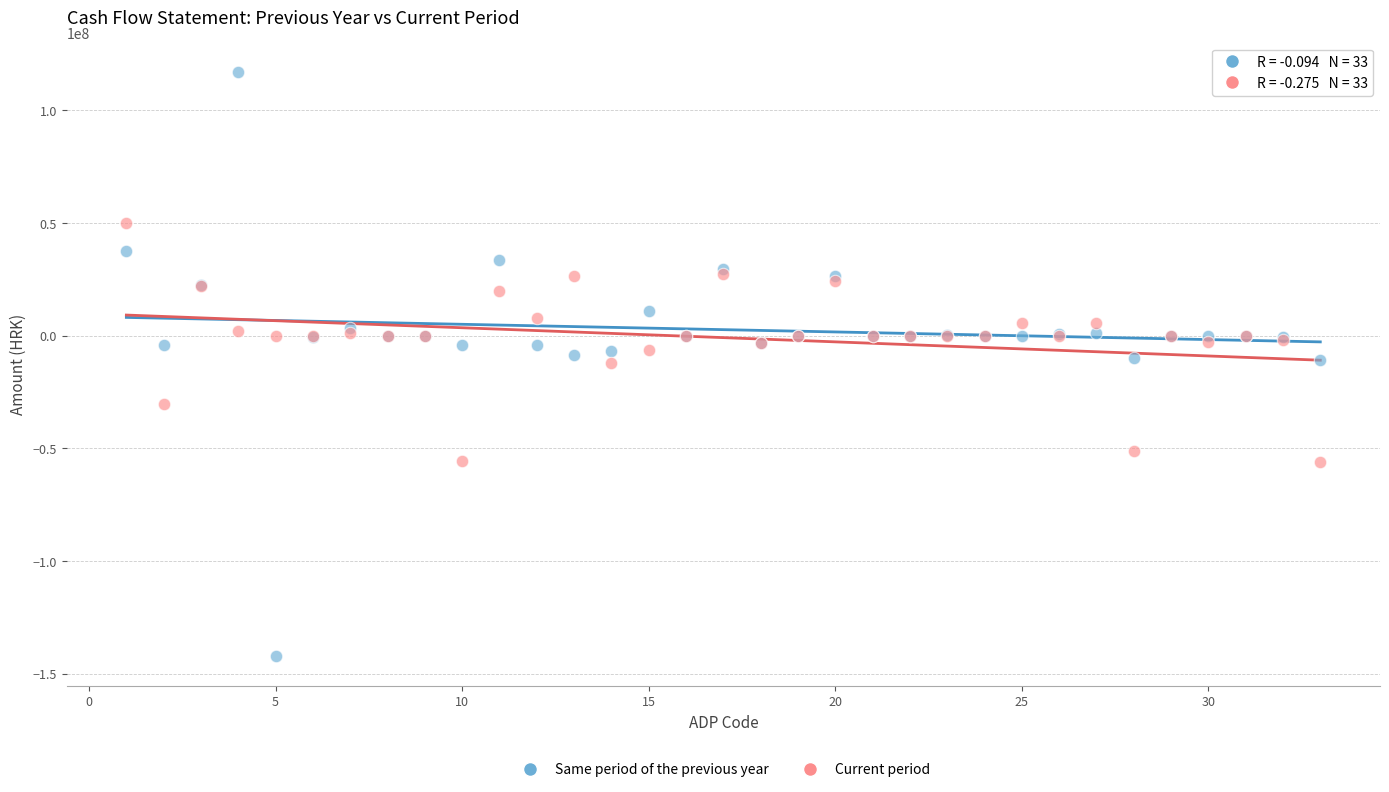

Which series contains the highest Y value?

Same period of the previous year